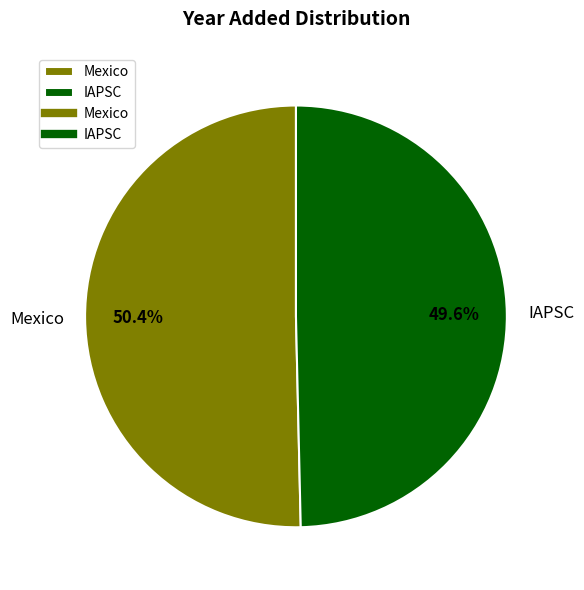

True or false: Mexico accounts for 43% of the total.

False